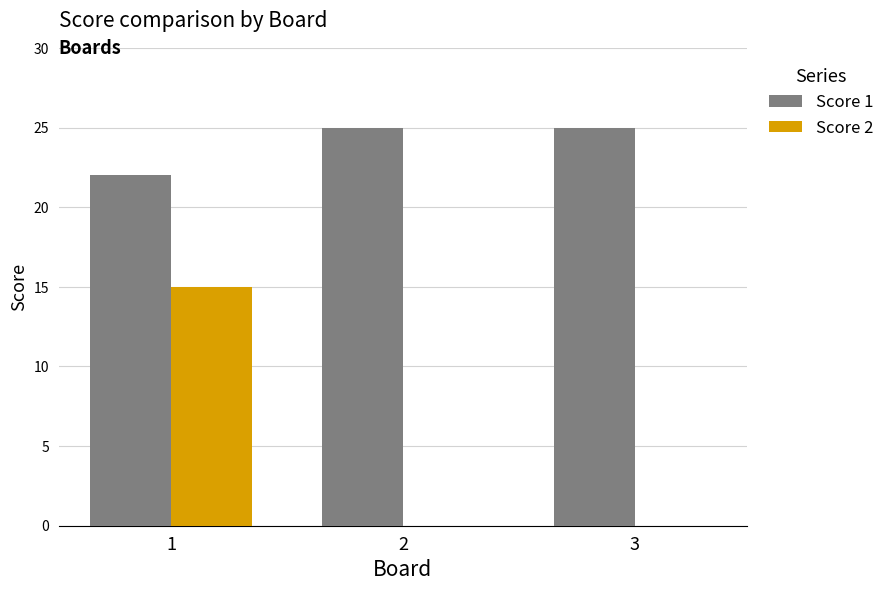

Reading left to right, transcribe all the data shown in this chart.

Score 1: 22	25	25
Score 2: 15	0	0